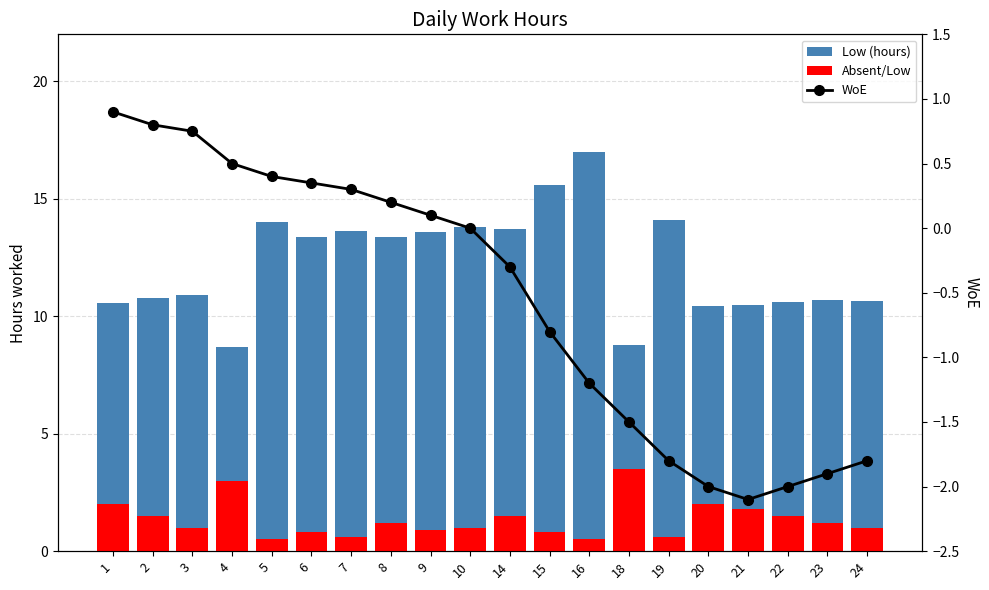

The Low (hours) series shows 13.4 at 8. True or false?

True